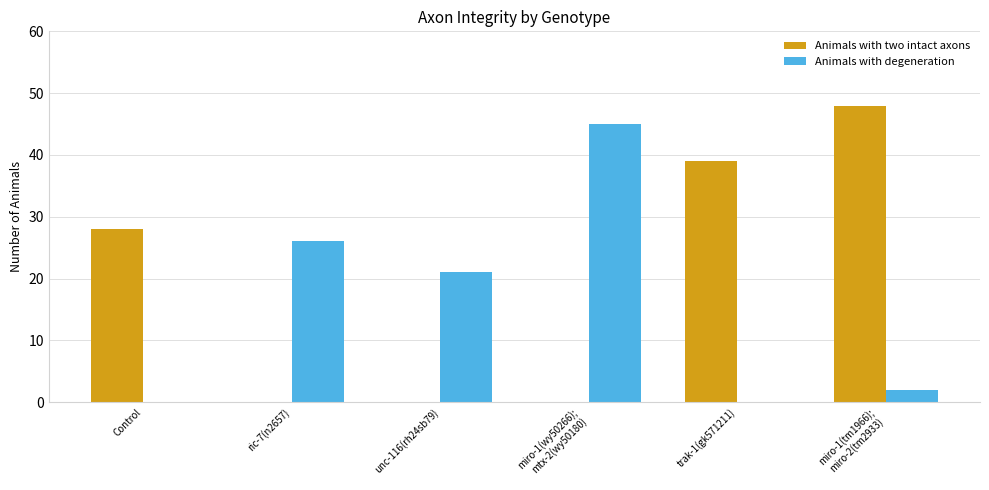

The value of Animals with two intact axons at unc-116(rh24sb79) is 0. True or false?

True